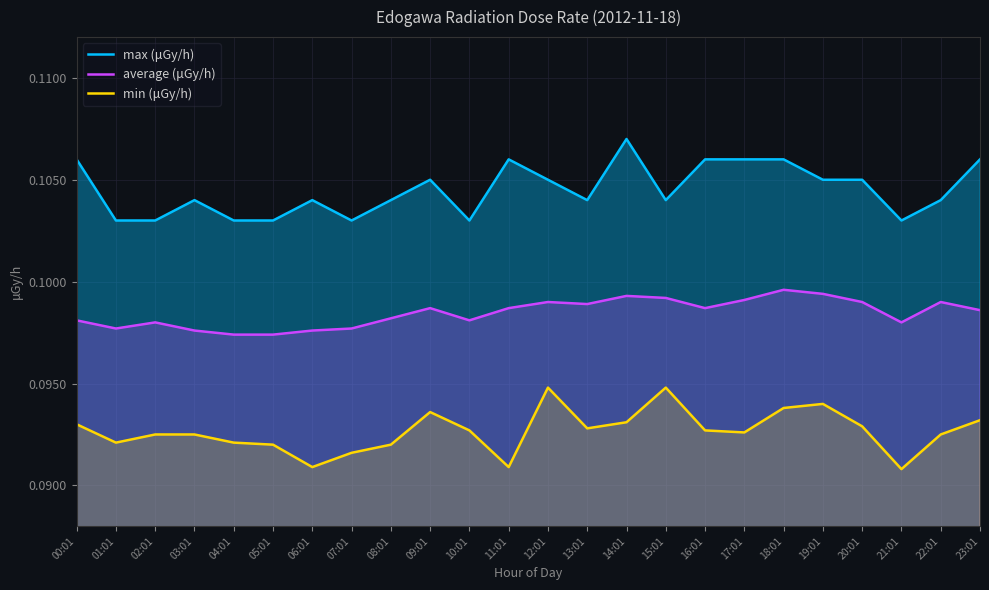

How many interior local peaks does the min (μGy/h) series have?

4